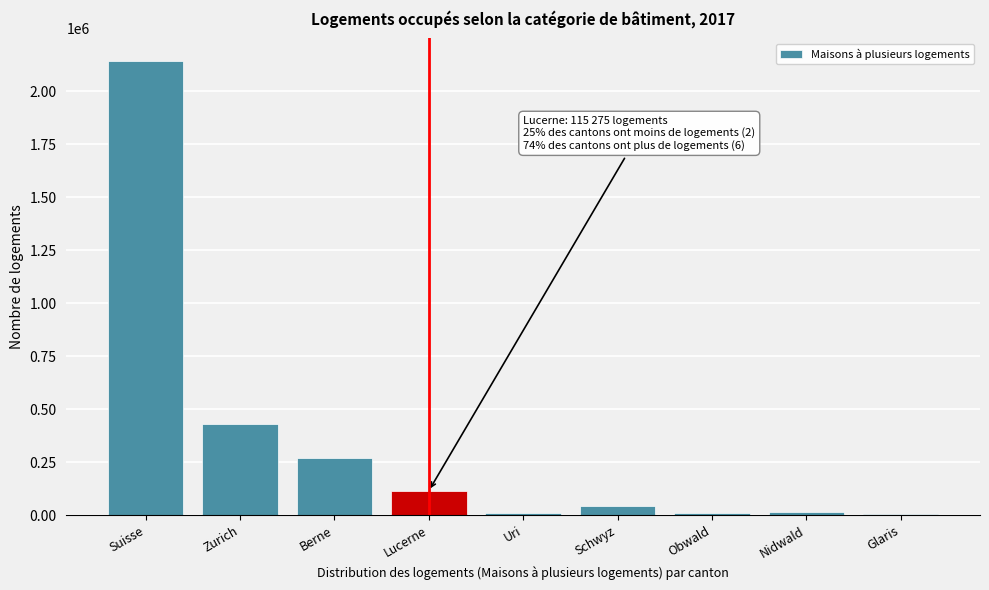

What is the change in value from Suisse to Zurich?

-1710424